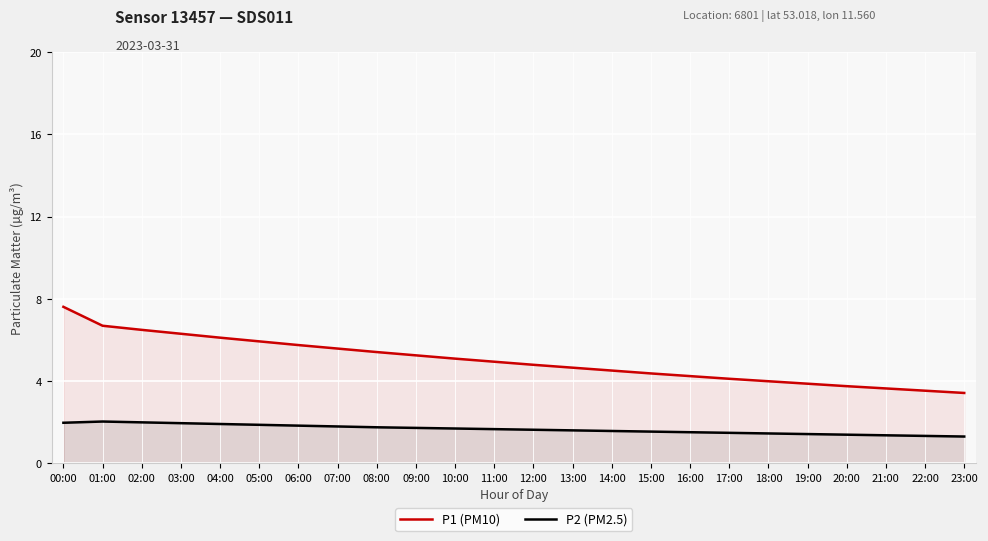

What position from the left is 16:00?

17